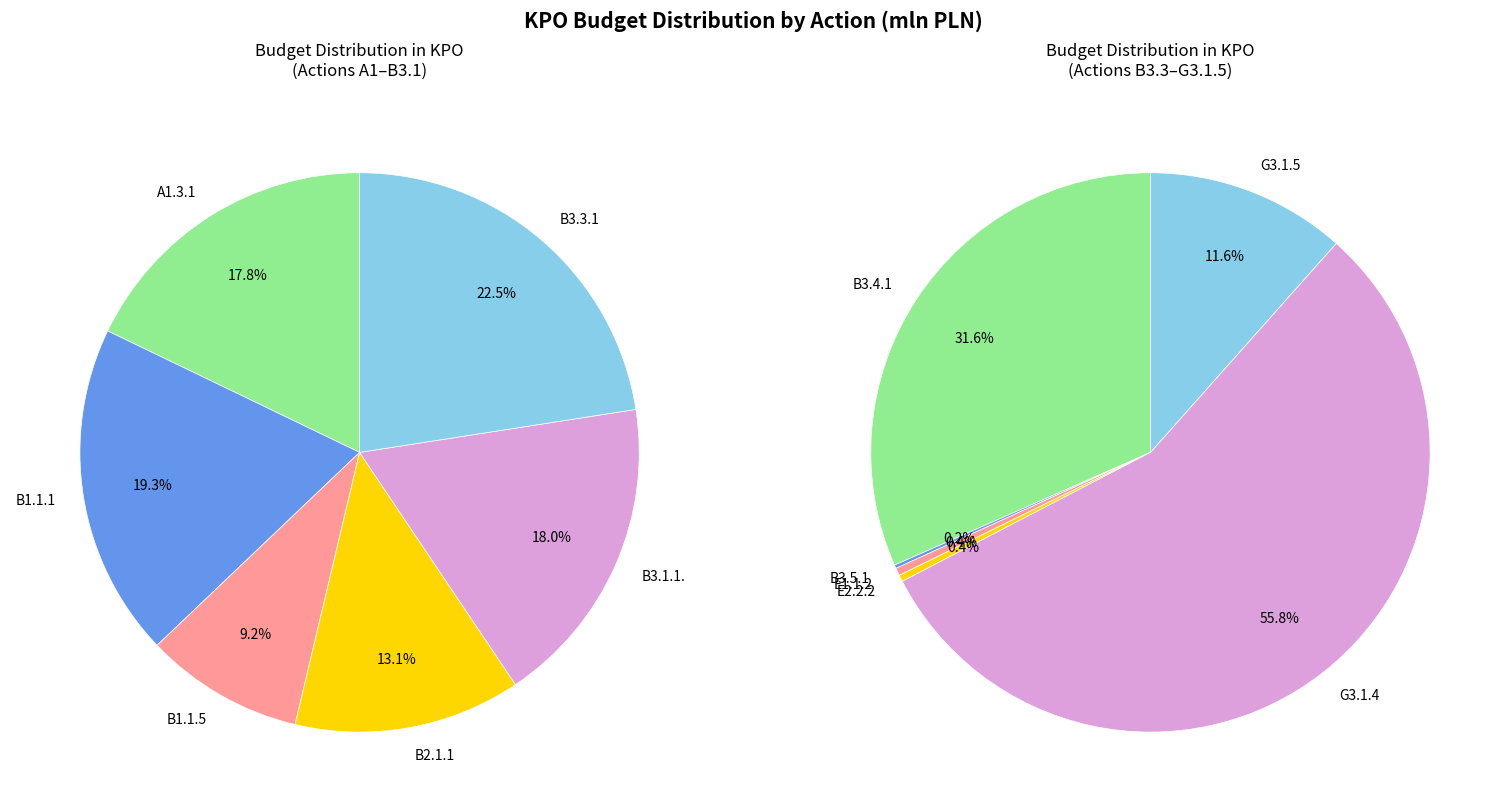

What is the change in value from B3.1.1. to B3.4.1?

+38903.4